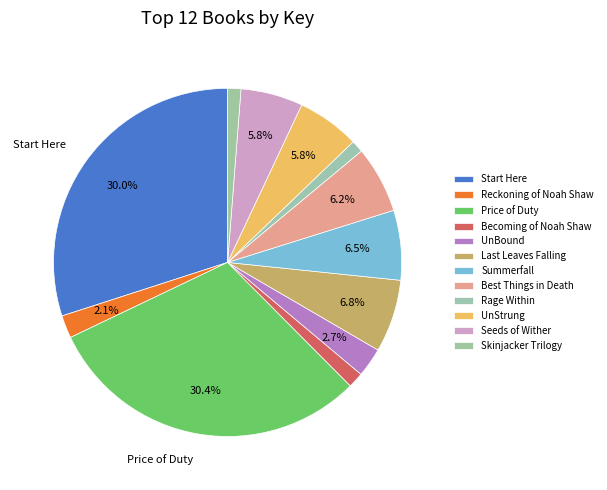

Does any single category account for the majority?

No